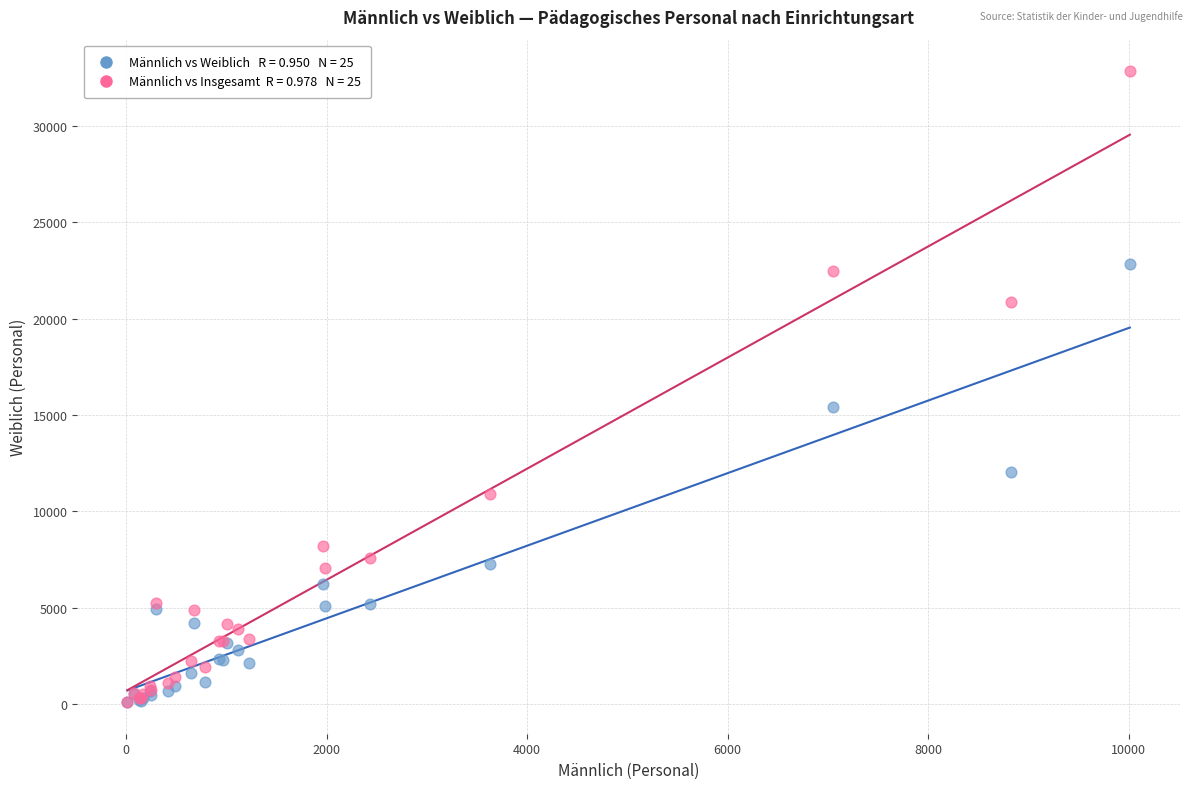

Across all series, what Y value is closest to 16464?

15408